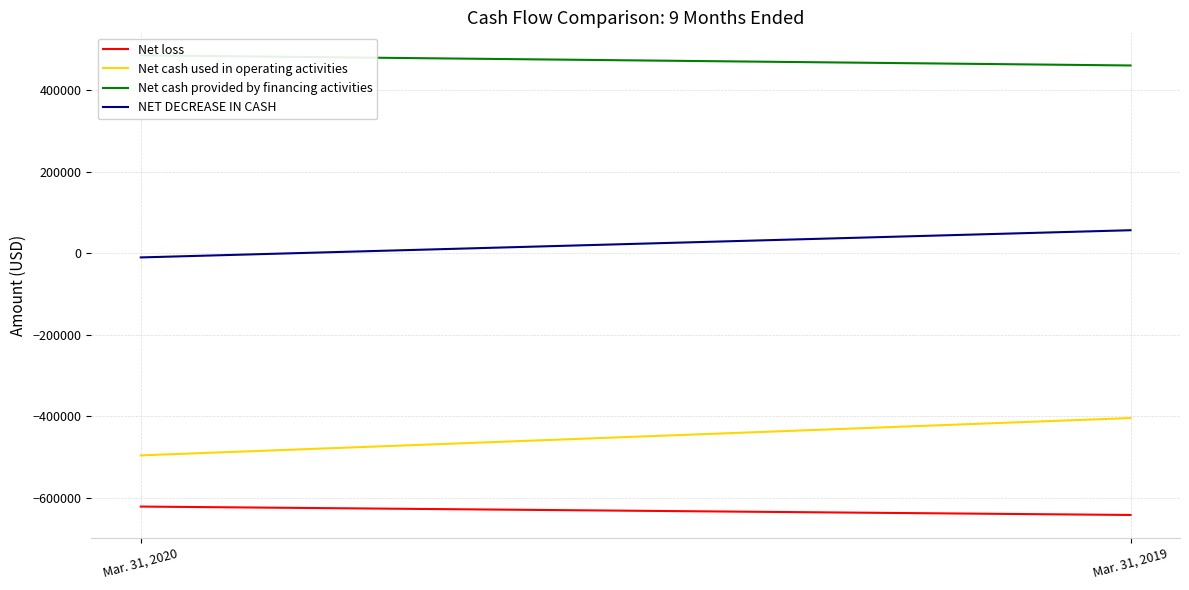

Which series has the largest total across all categories?

Net cash provided by financing activities